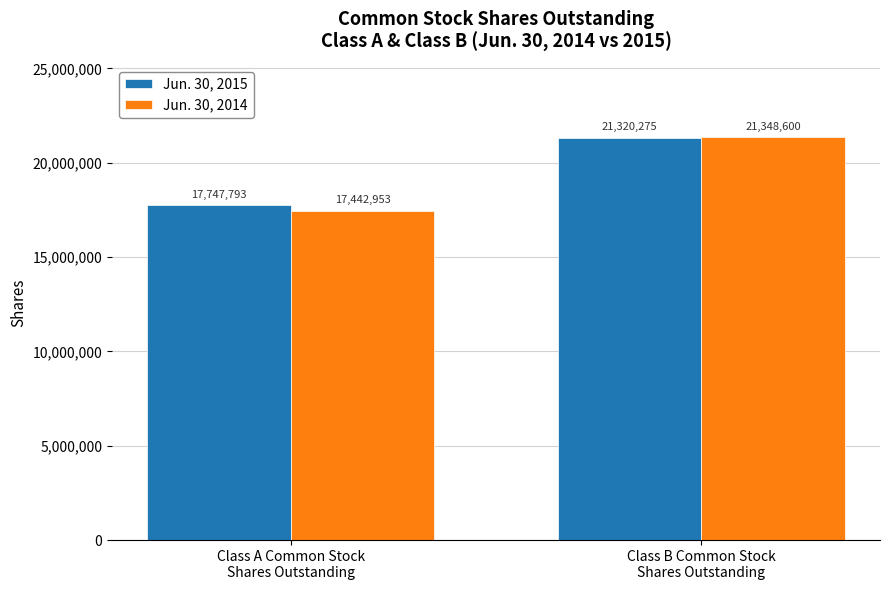

What is the difference between the highest and lowest values at Class B Common Stock
Shares Outstanding?

28325